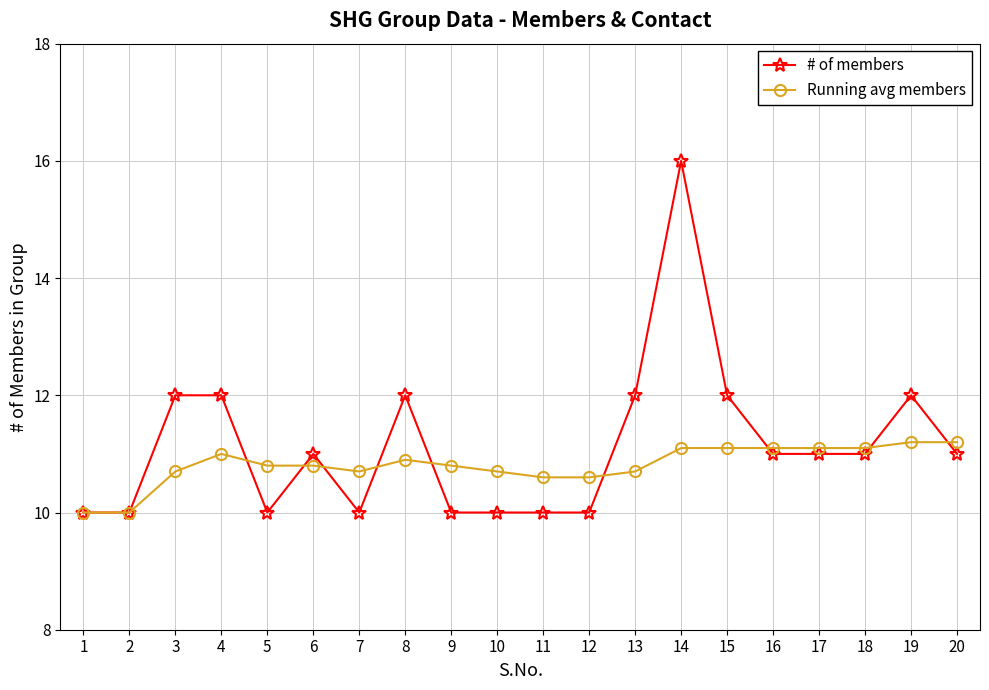

Reading left to right, what are all the values shown in this chart?

# of members: 1=10.0	2=10.0	3=12.0	4=12.0	5=10.0	6=11.0	7=10.0	8=12.0	9=10.0	10=10.0	11=10.0	12=10.0	13=12.0	14=16.0	15=12.0	16=11.0	17=11.0	18=11.0	19=12.0	20=11.0
Running avg members: 1=10.0	2=10.0	3=10.7	4=11.0	5=10.8	6=10.8	7=10.7	8=10.9	9=10.8	10=10.7	11=10.6	12=10.6	13=10.7	14=11.1	15=11.1	16=11.1	17=11.1	18=11.1	19=11.2	20=11.2